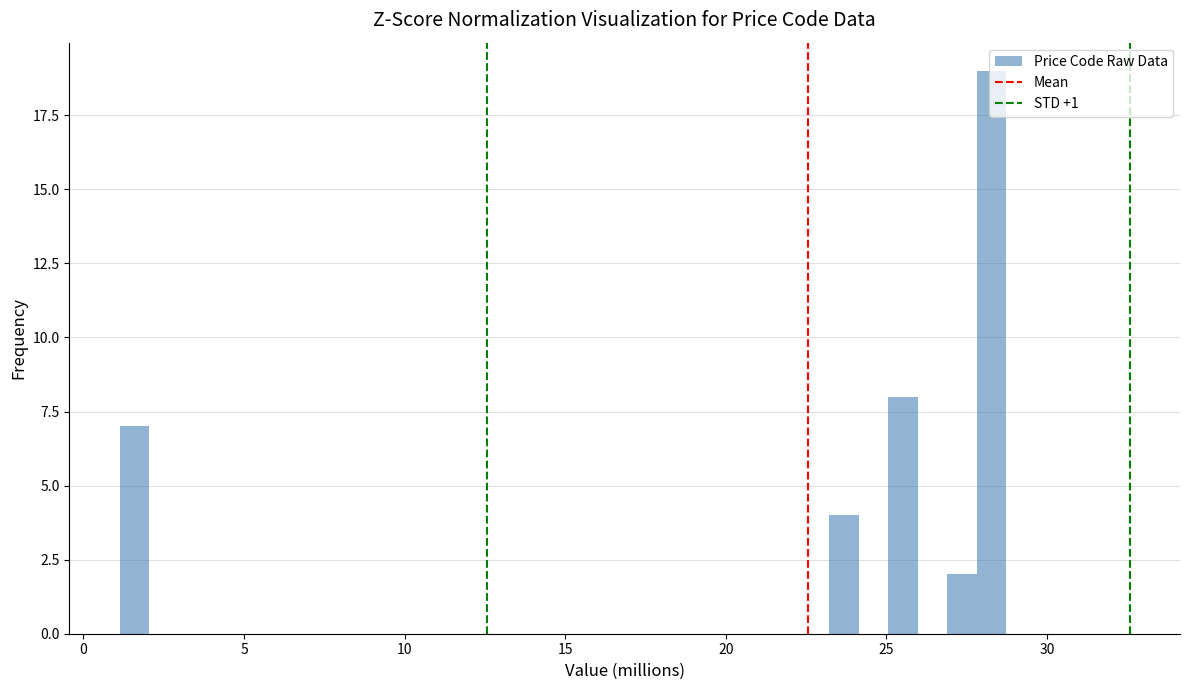

Read against the x-axis, roughly where is the centre of the tallest bar?

28.5